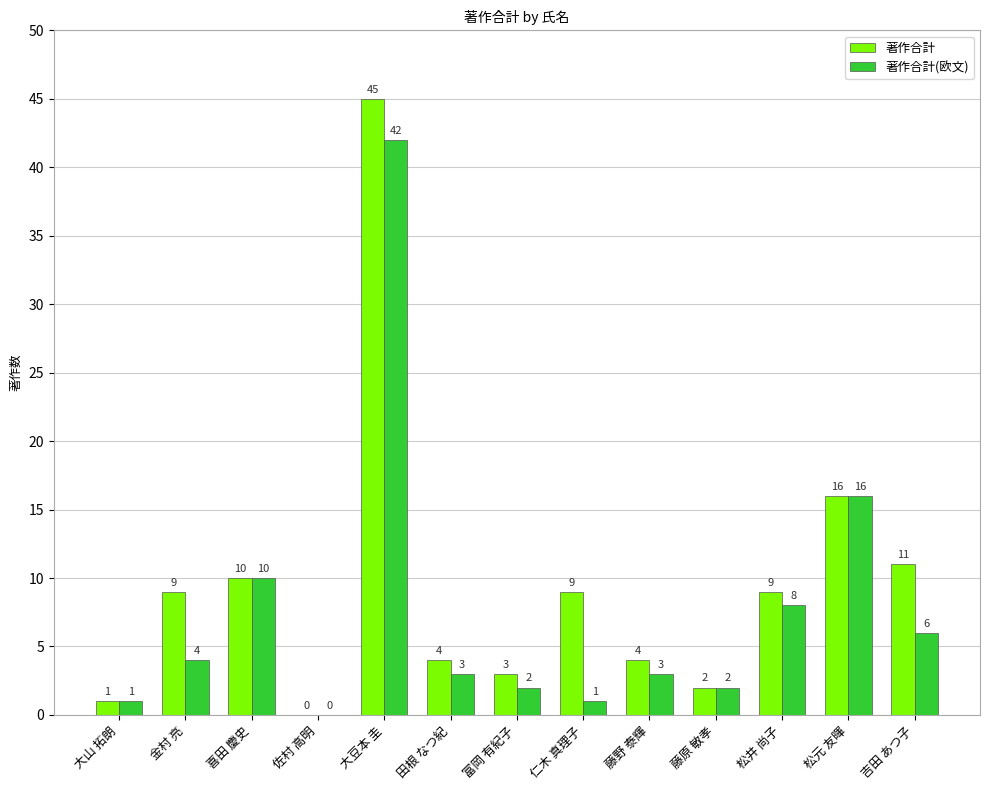

Where is 著作合計 nearest to the value 22?

松元 友暉